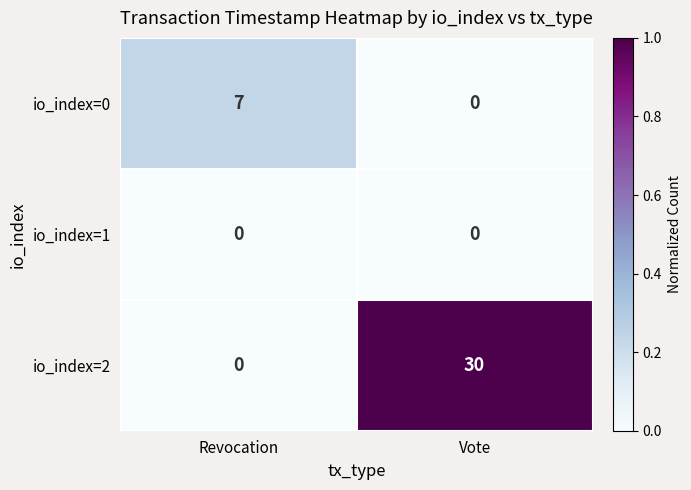

What is the total value across all series at Revocation?

7